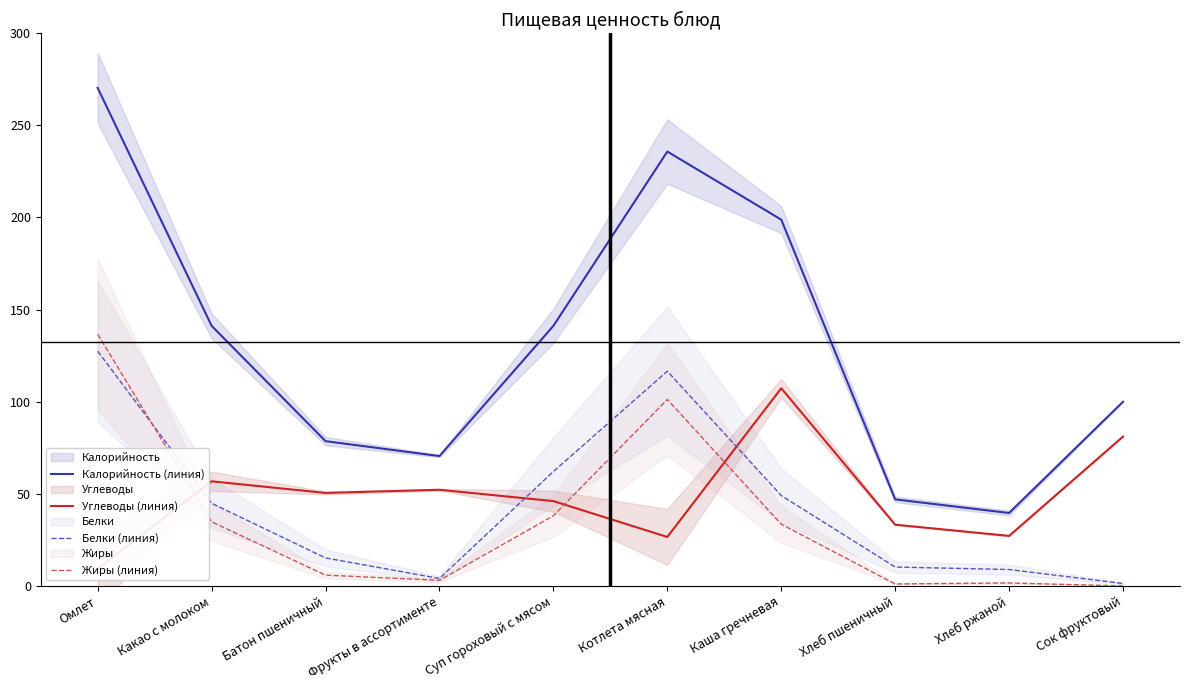

At which label does Жиры (линия) first exceed 33?

Омлет